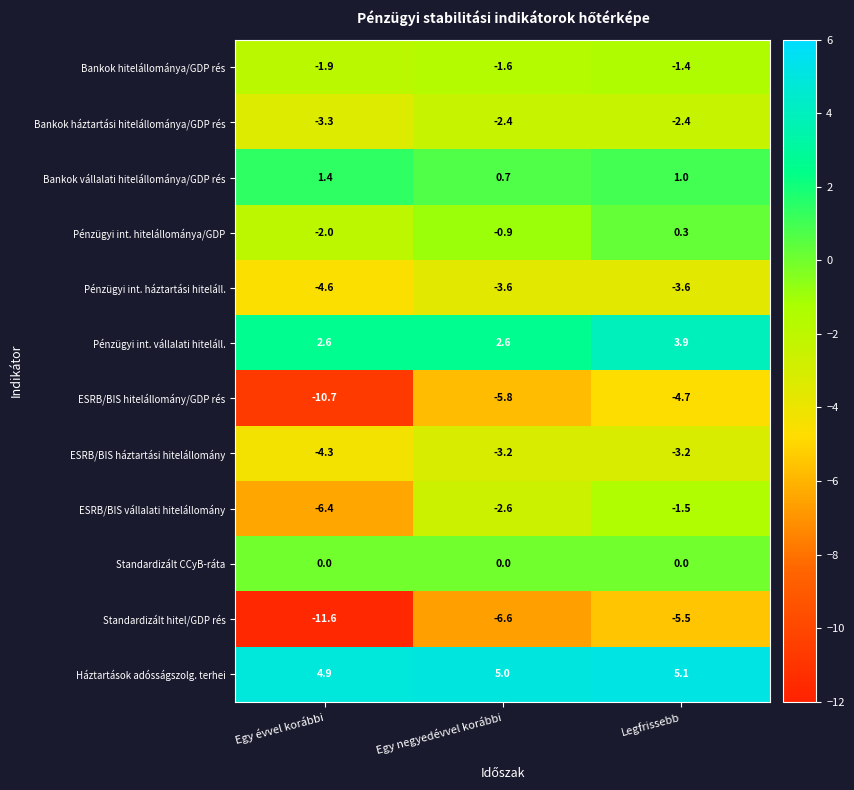

Read the Pénzügyi int. hitelállománya/GDP value at Egy negyedévvel korábbi.

-0.9